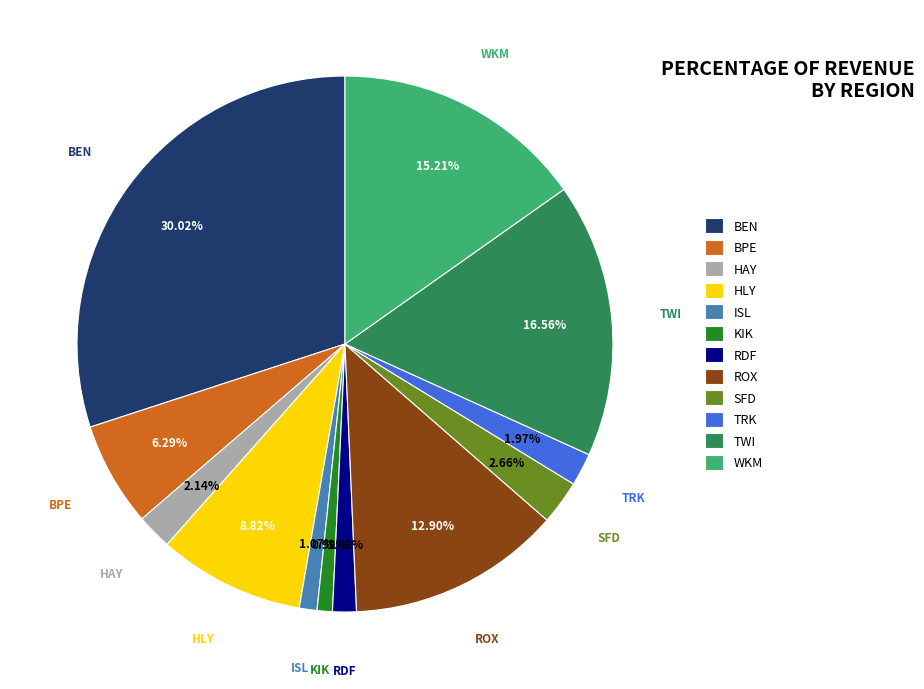

Does any single category account for the majority?

No